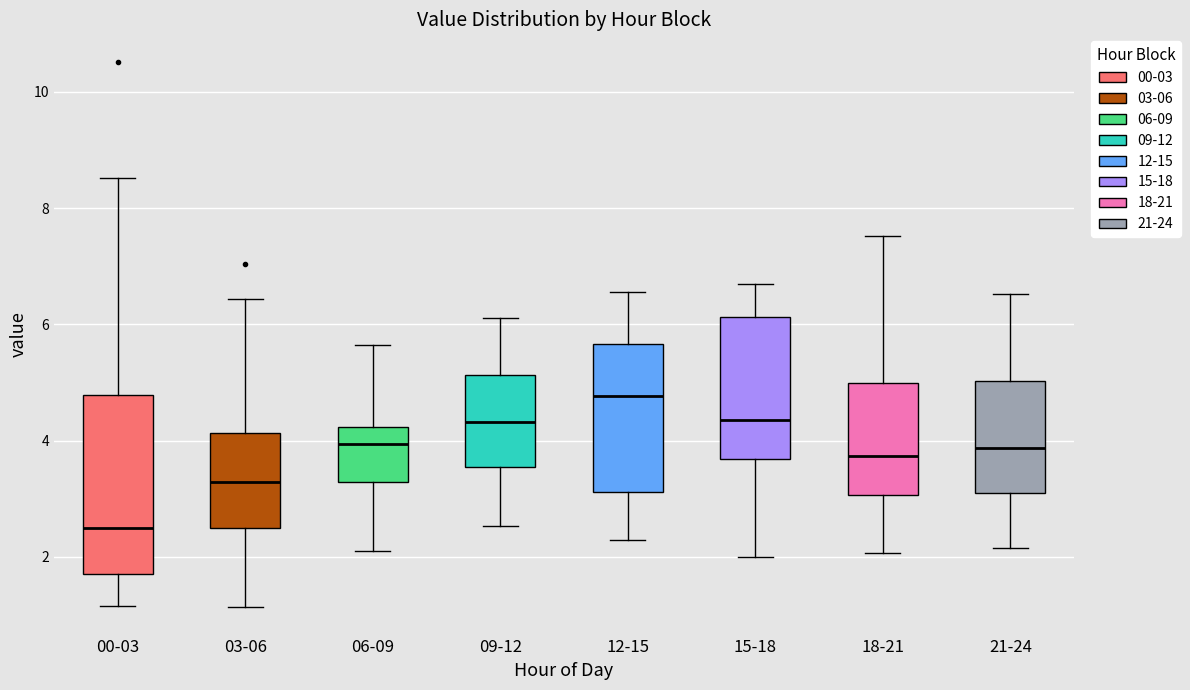

Where does the upper whisker of the box for 06-09 end on the y-axis? The values are not printed on the chart, so give them approximately, as read against the axis.

5.6